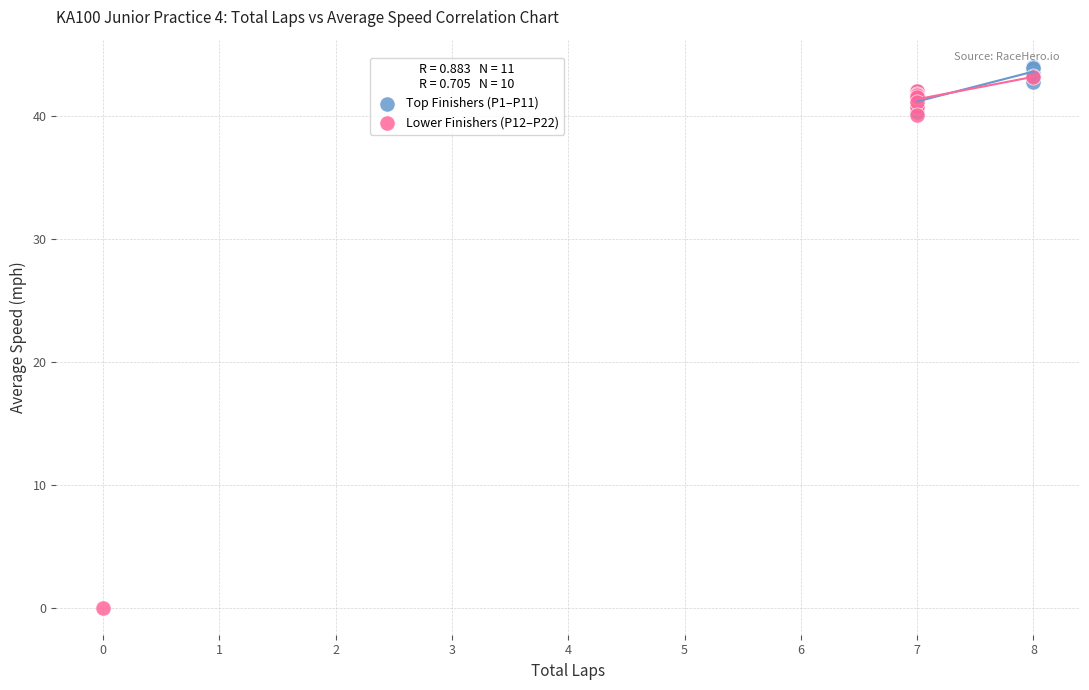

Which series contains the lowest Y value?

Lower Finishers (P12–P22)